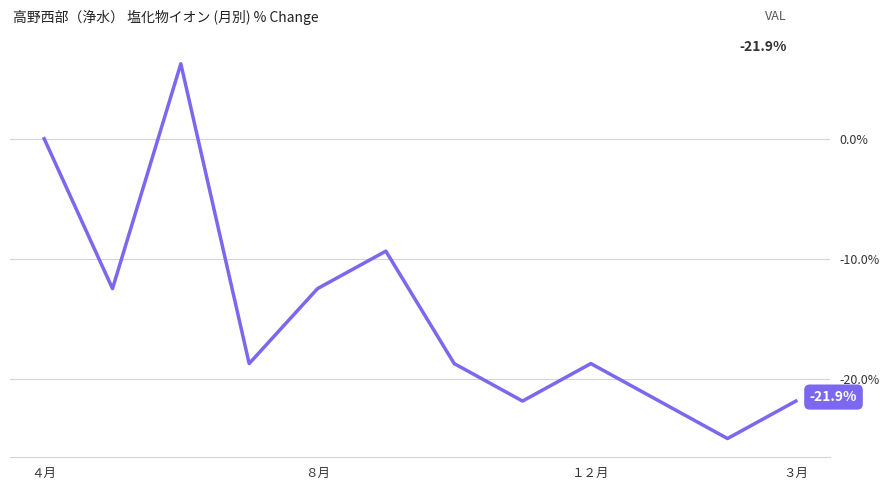

What is the smallest value displayed?

-25.0